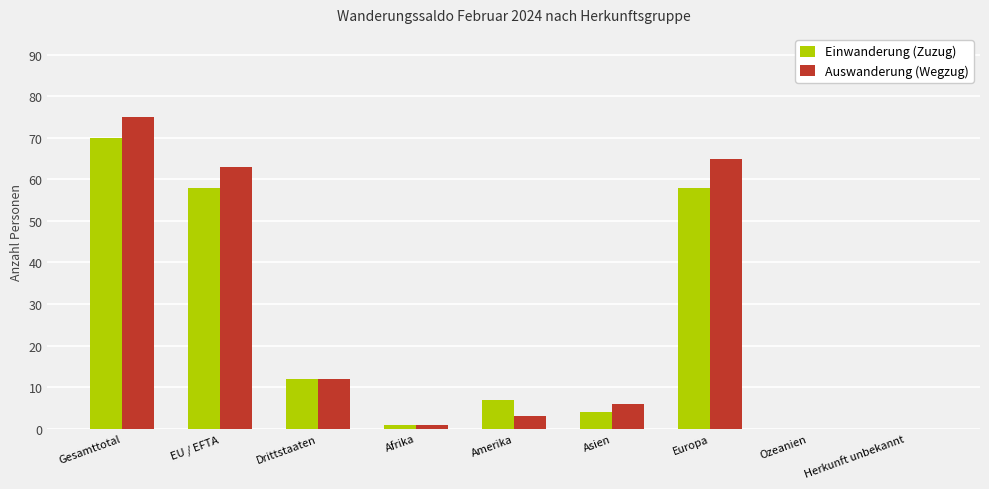

Where does the Auswanderung (Wegzug) series first go above 6?

Gesamttotal